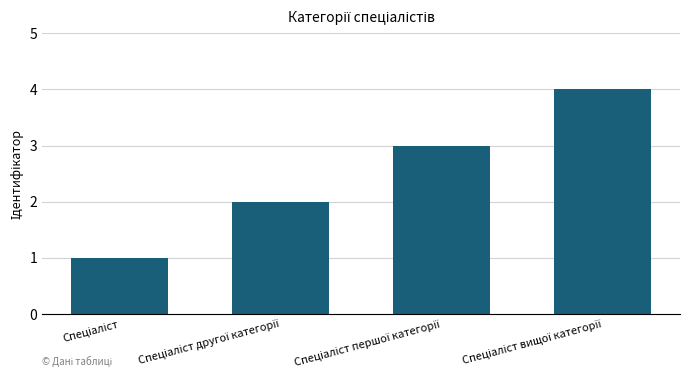

What is the difference between the maximum and minimum values?

3